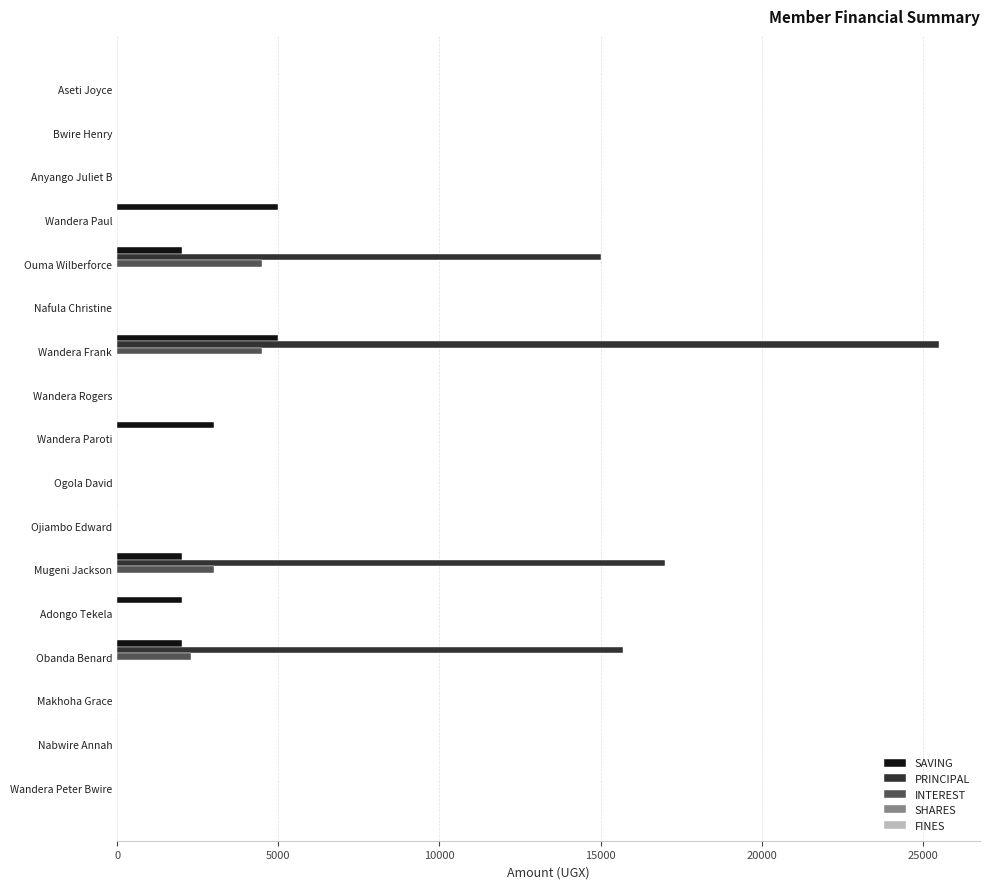

At which category is the sum across all series the highest?

Wandera Frank